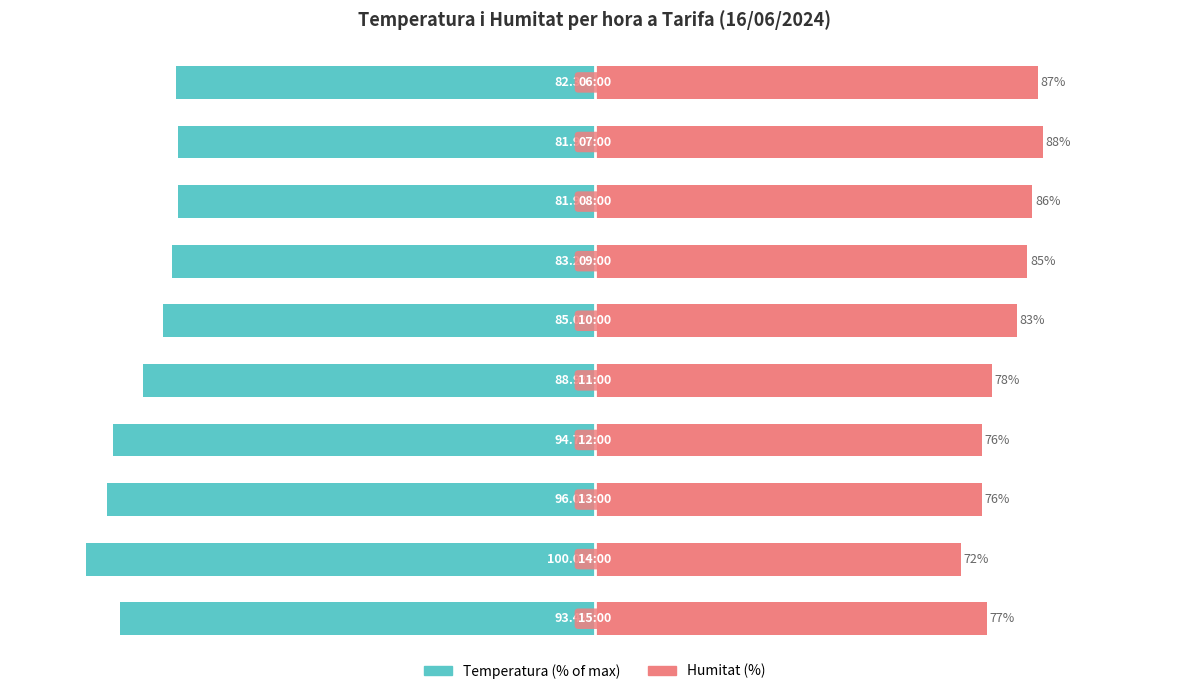

Is it true that Temperatura equals -27.8 at 7?

False